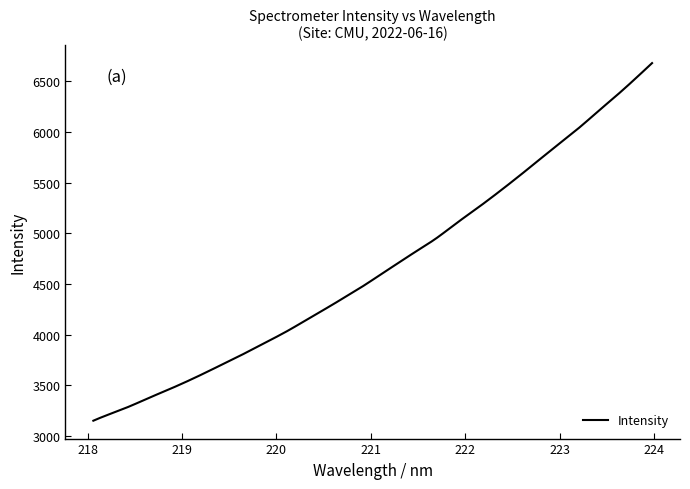

Which category has the lowest value across all series?

218.0596